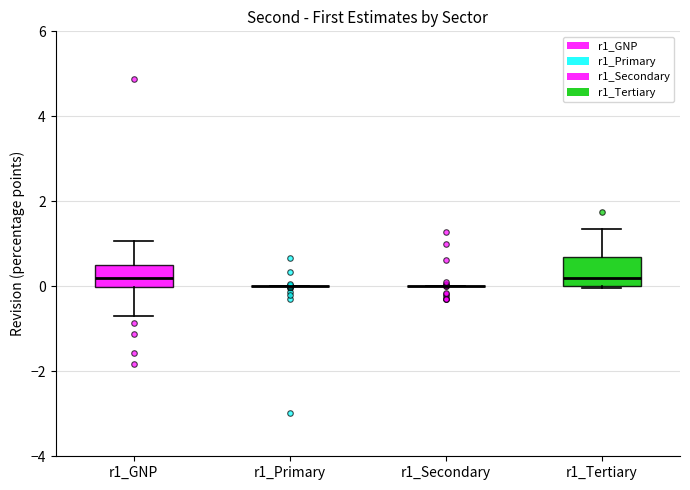

Where is the lower edge of the box for r1_Tertiary on the y-axis? The values are not printed on the chart, so give them approximately, as read against the axis.

0.0